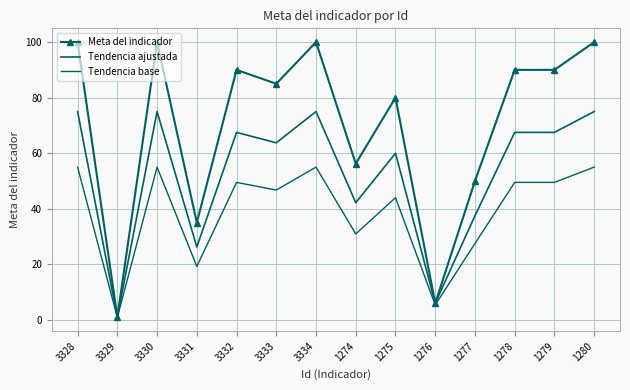

What is the greatest value displayed?

100.0